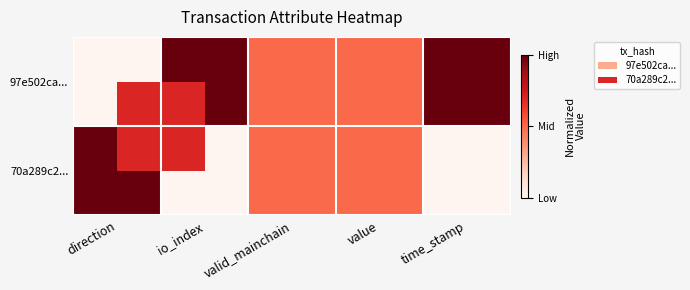

Reading left to right, transcribe all the data shown in this chart.

97e502ca...: direction=0.0	io_index=1.0	valid_mainchain=0.5	value=0.5	time_stamp=1.0
70a289c2...: direction=1.0	io_index=0.0	valid_mainchain=0.5	value=0.5	time_stamp=0.0